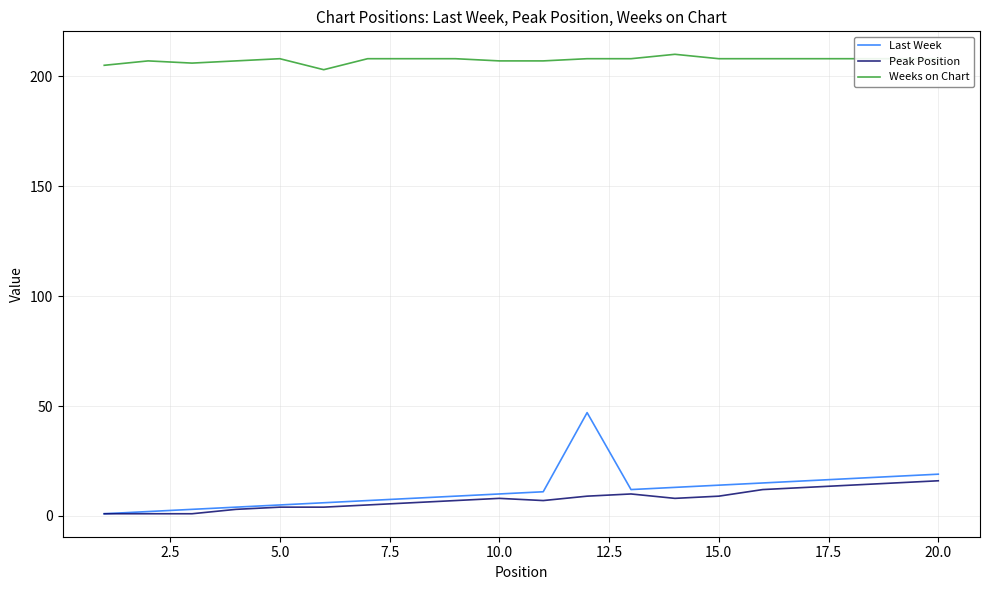

Which series has the largest total across all categories?

Weeks on Chart